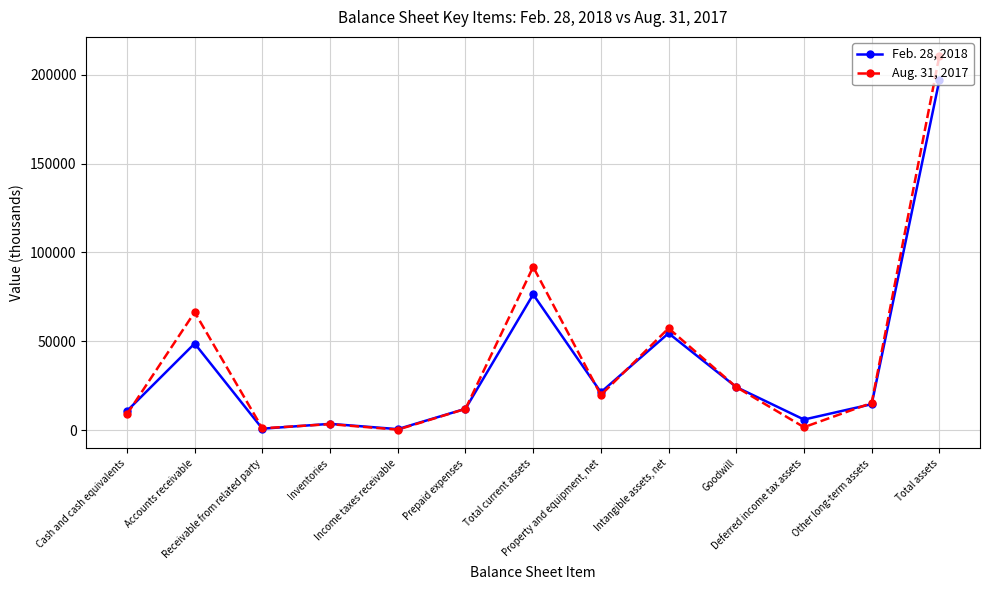

How many interior local valleys does the Feb. 28, 2018 series have?

4